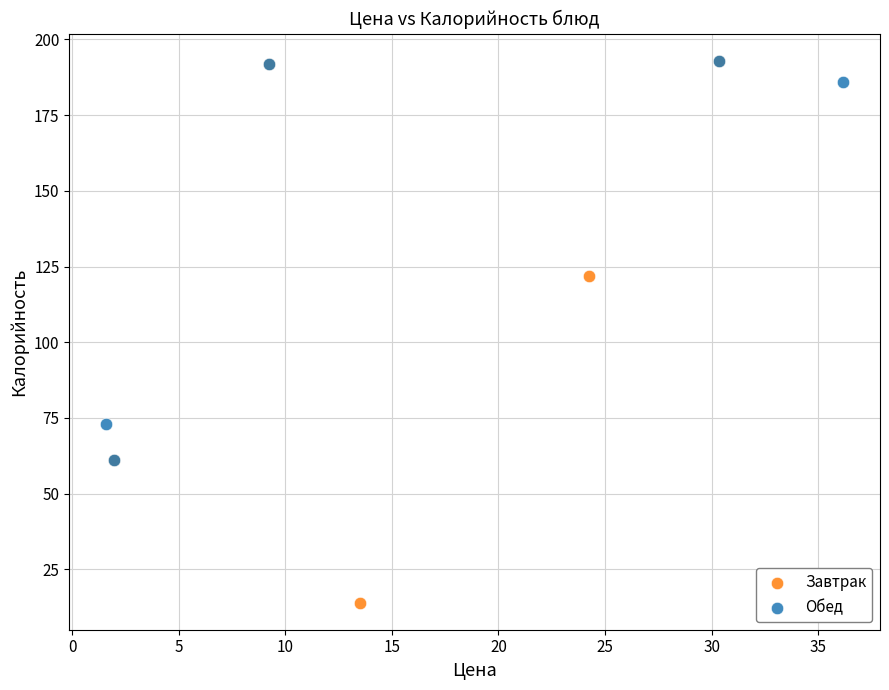

What are all the series names shown in the legend?

Завтрак, Обед